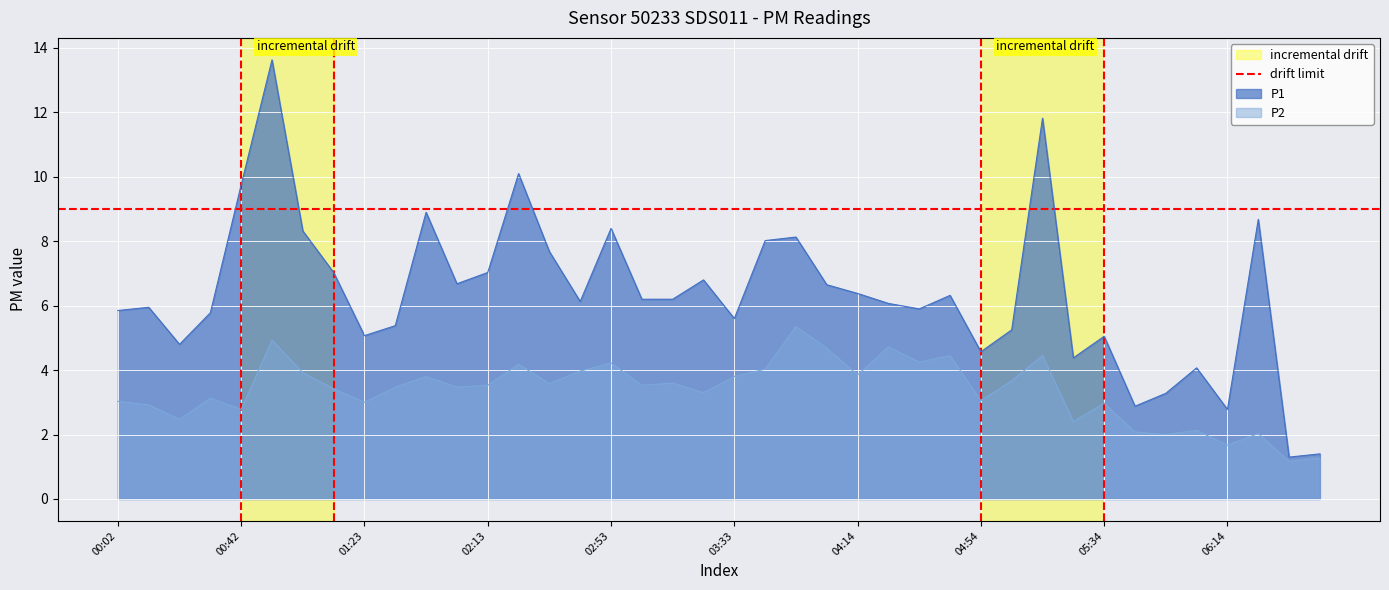

What is the sum of the P1 values at 02:33 and 00:22?

12.5